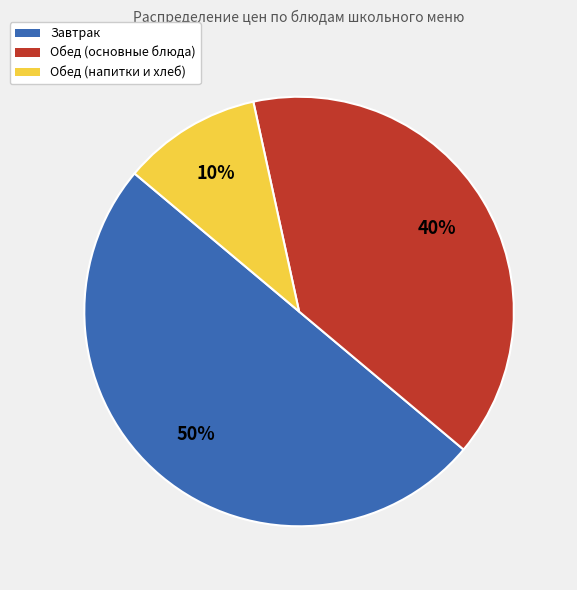

To the nearest percent, what is the average slice percentage?

33%